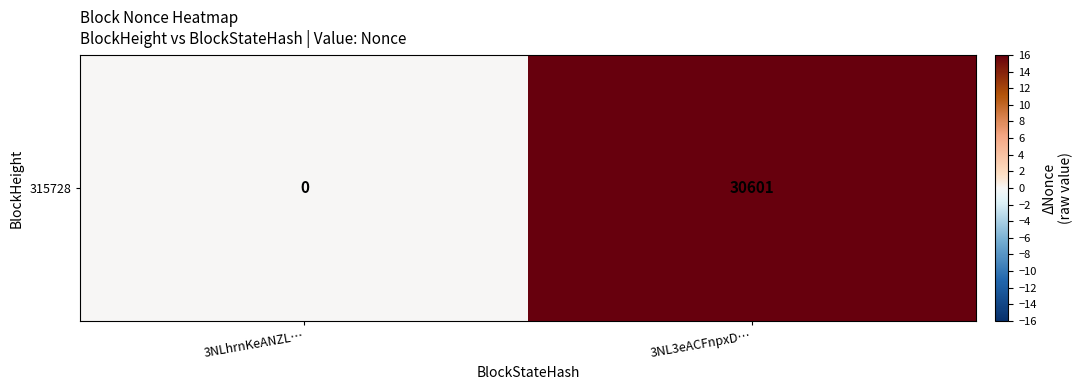

What is the sum of the values at 3NLhrnKeANZL… and 3NL3eACFnpxD…?

30601